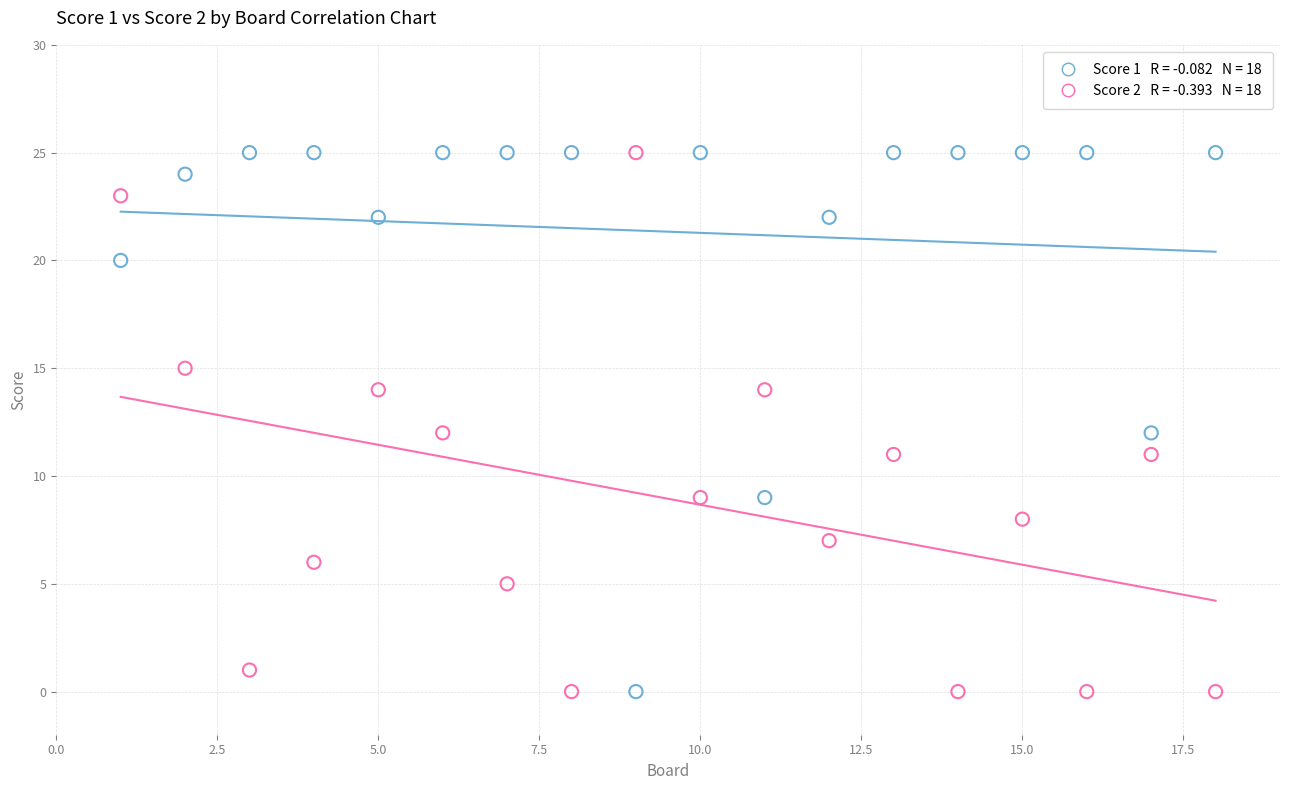

Across all data points, what is the range of Y values (max minus min)?

25